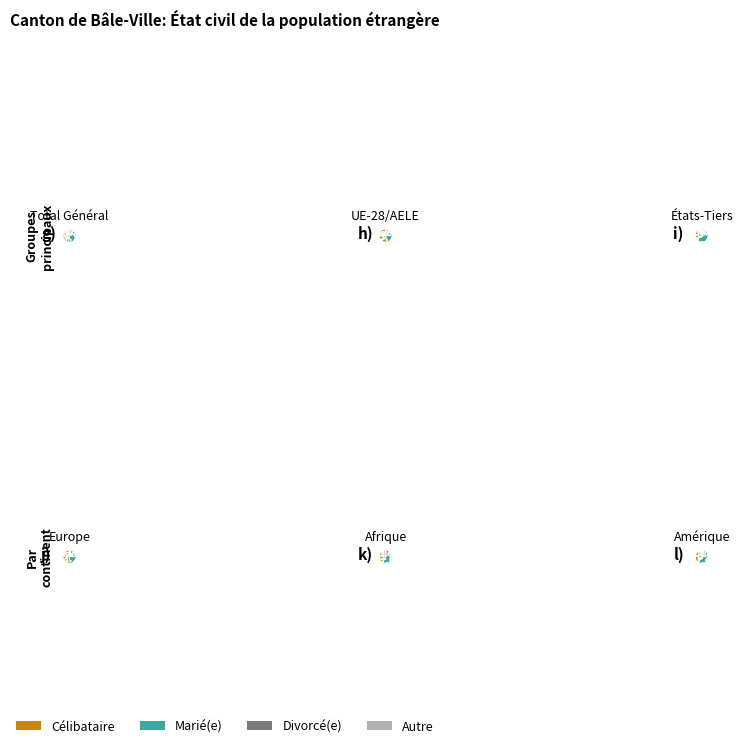

To the nearest percent, what is the difference between the Total Général and UE-28/AELE slice percentages?

14%